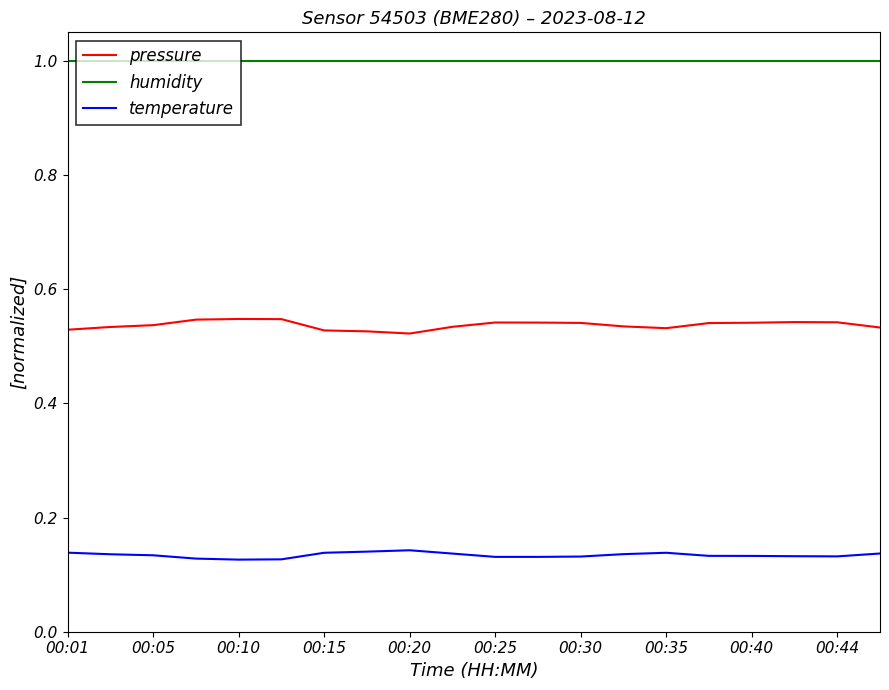

List the series in order of their peak value, lowest first.

temperature, pressure, humidity